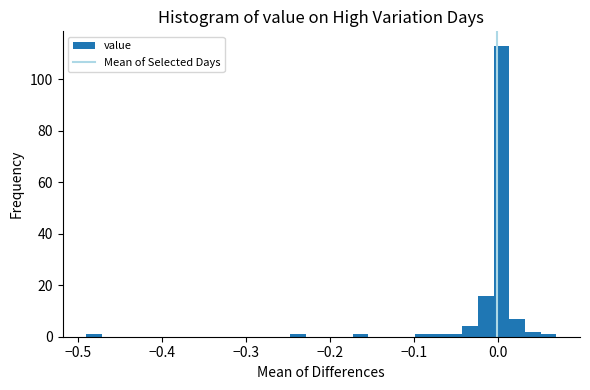

Around what value on the x-axis is the tallest bar? Give the approximate position of its centre, as read against the axis.

0.00